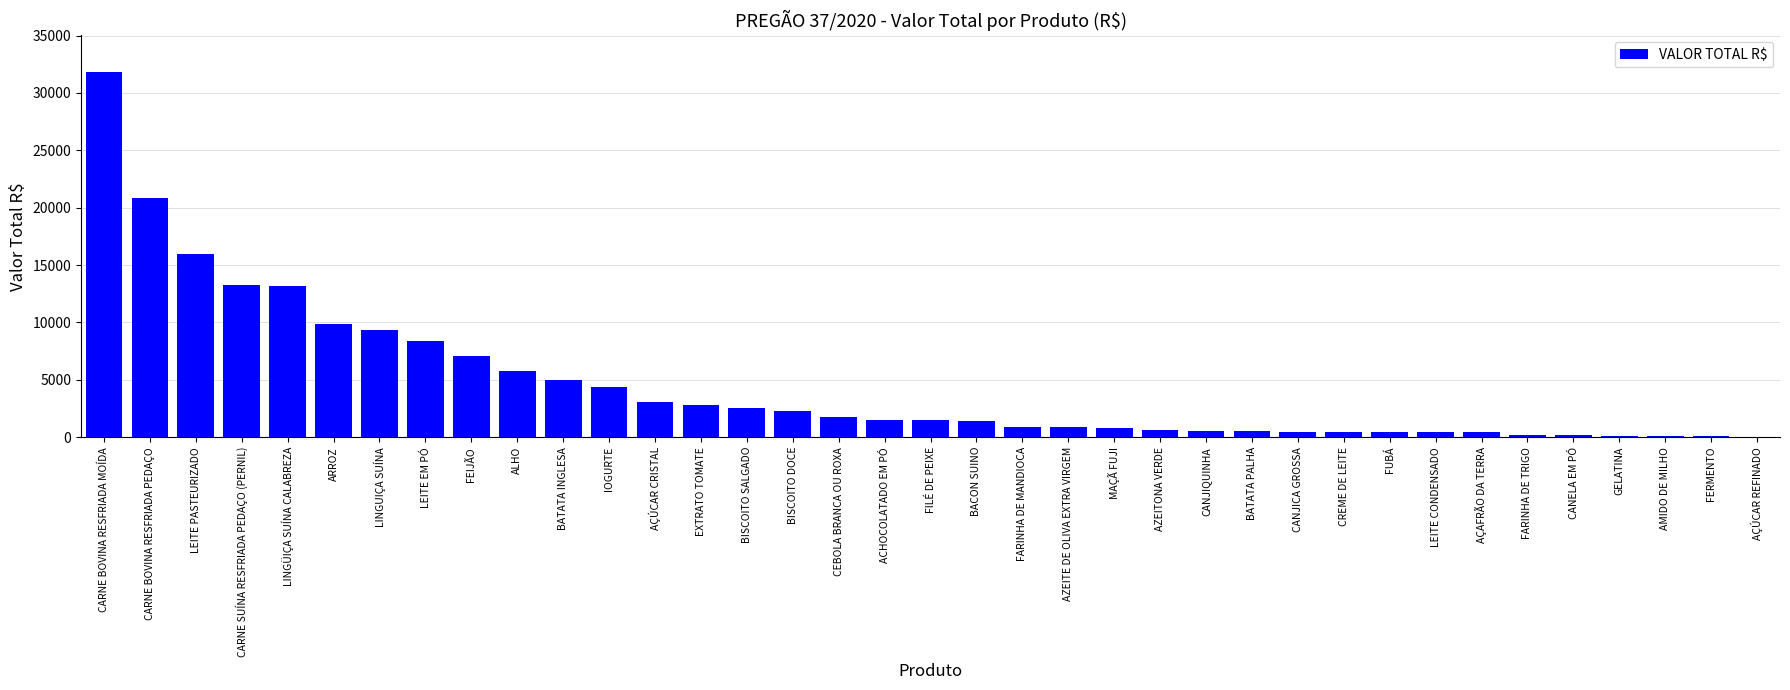

The value at MAÇÃ FUJI is 795.0. True or false?

True